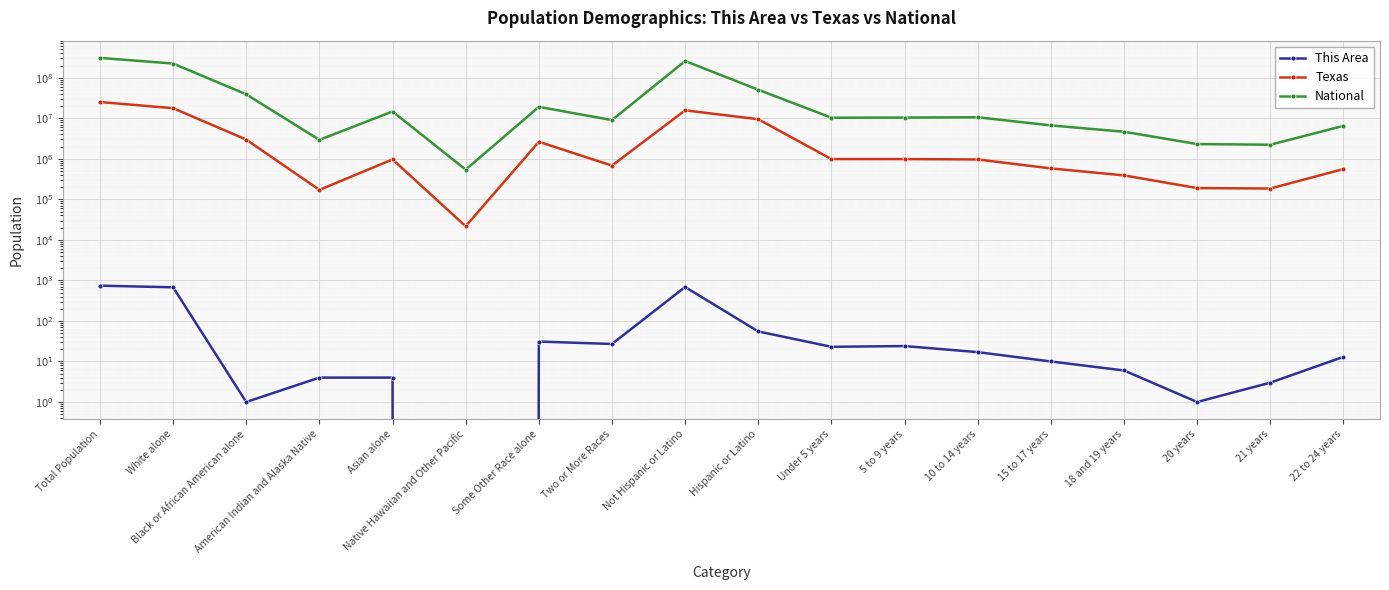

True or false: This Area and Texas cross at least once.

False